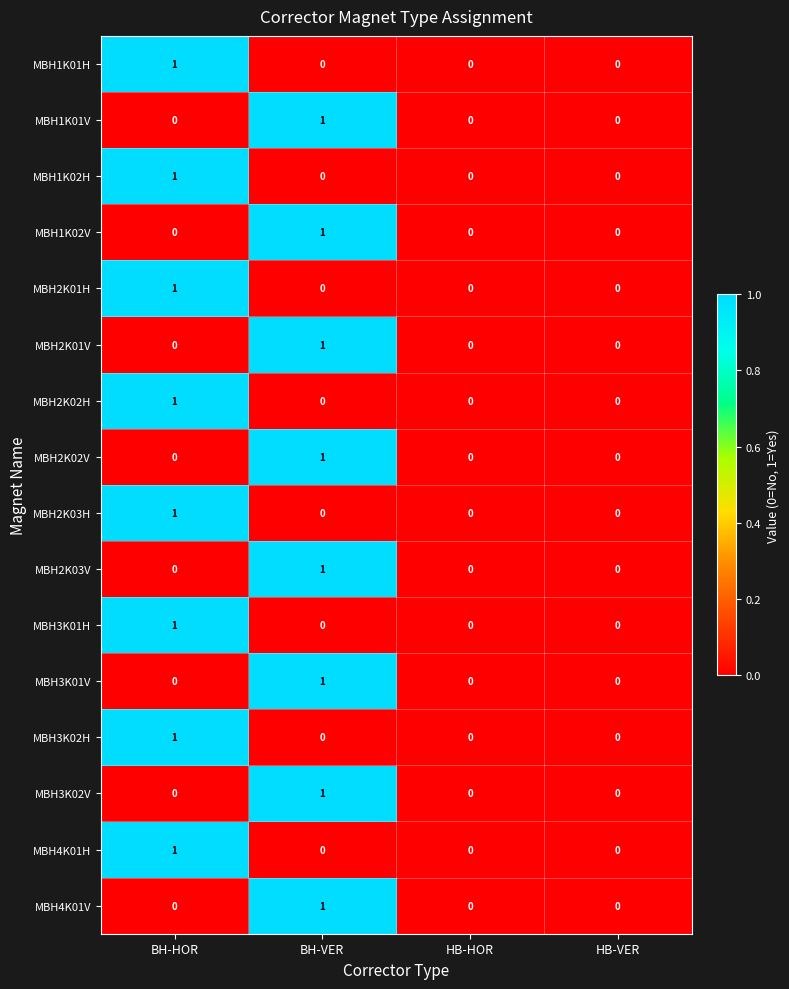

Count the MBH2K01H values in the range 0 to 1.

4